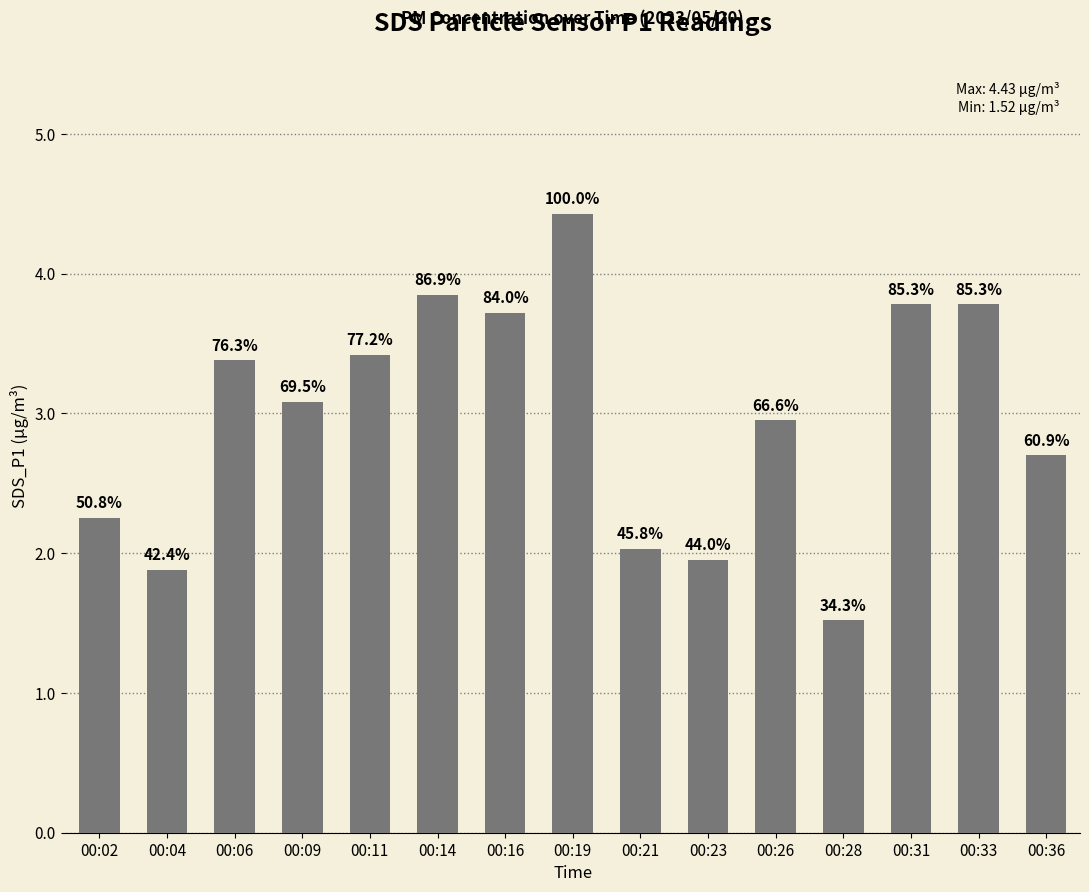

What is the smallest value displayed?

1.5